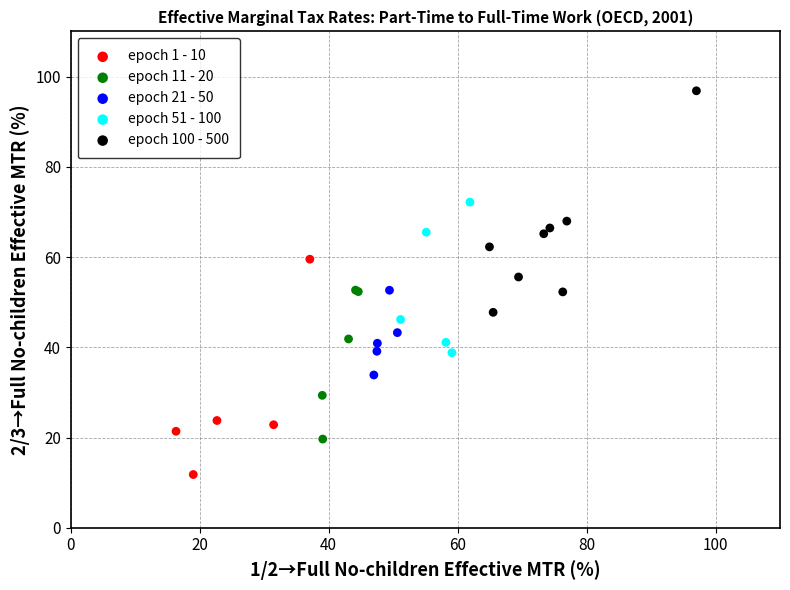

What are all the series names shown in the legend?

epoch 1 - 10, epoch 11 - 20, epoch 21 - 50, epoch 51 - 100, epoch 100 - 500